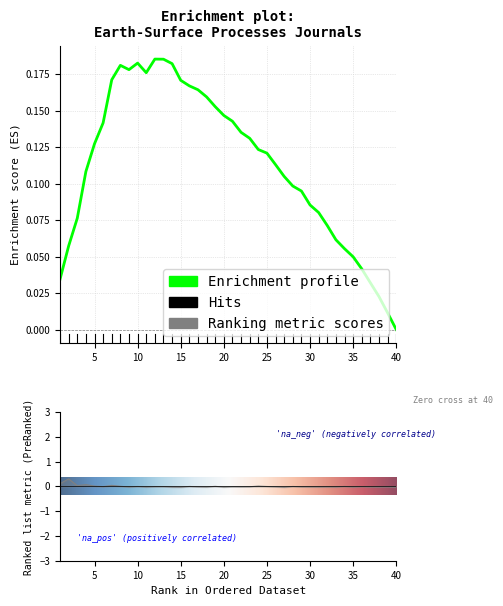

Count the number of data series in this chart.

1